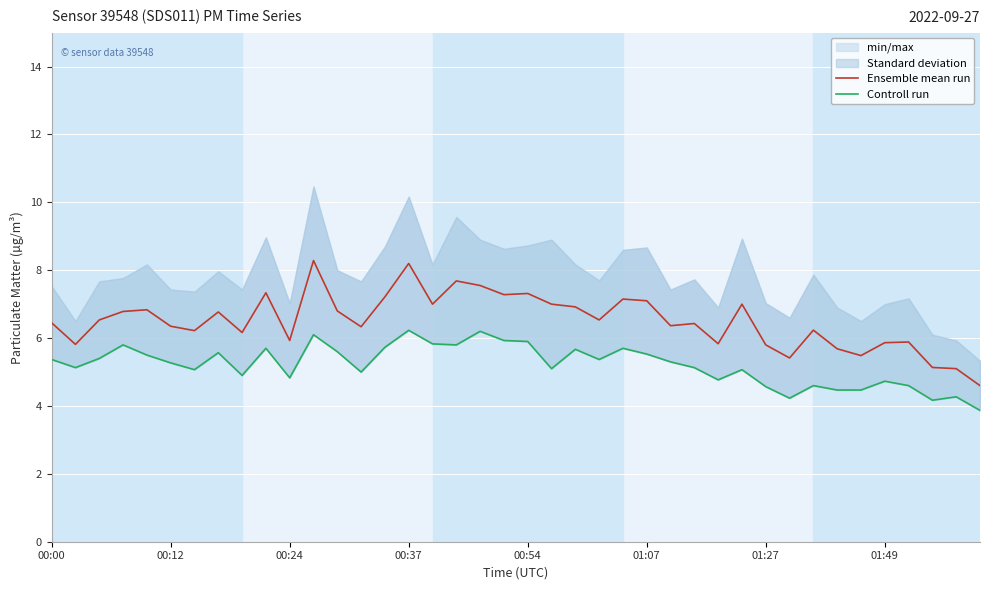

What is the highest value of the Ensemble mean run series?

8.3